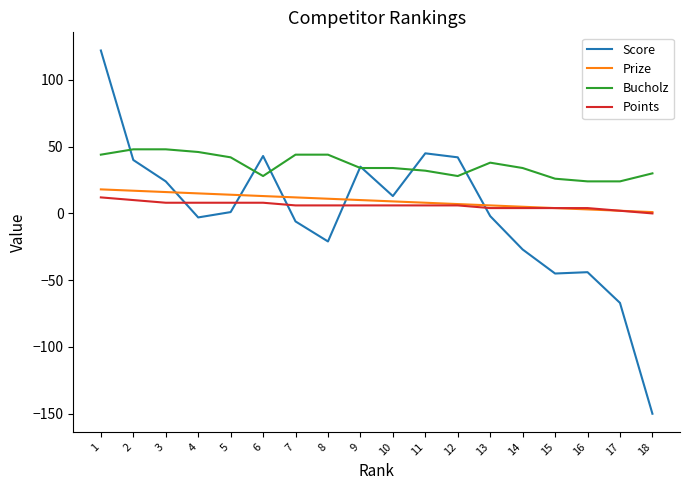

True or false: Prize and Bucholz intersect in this chart.

False